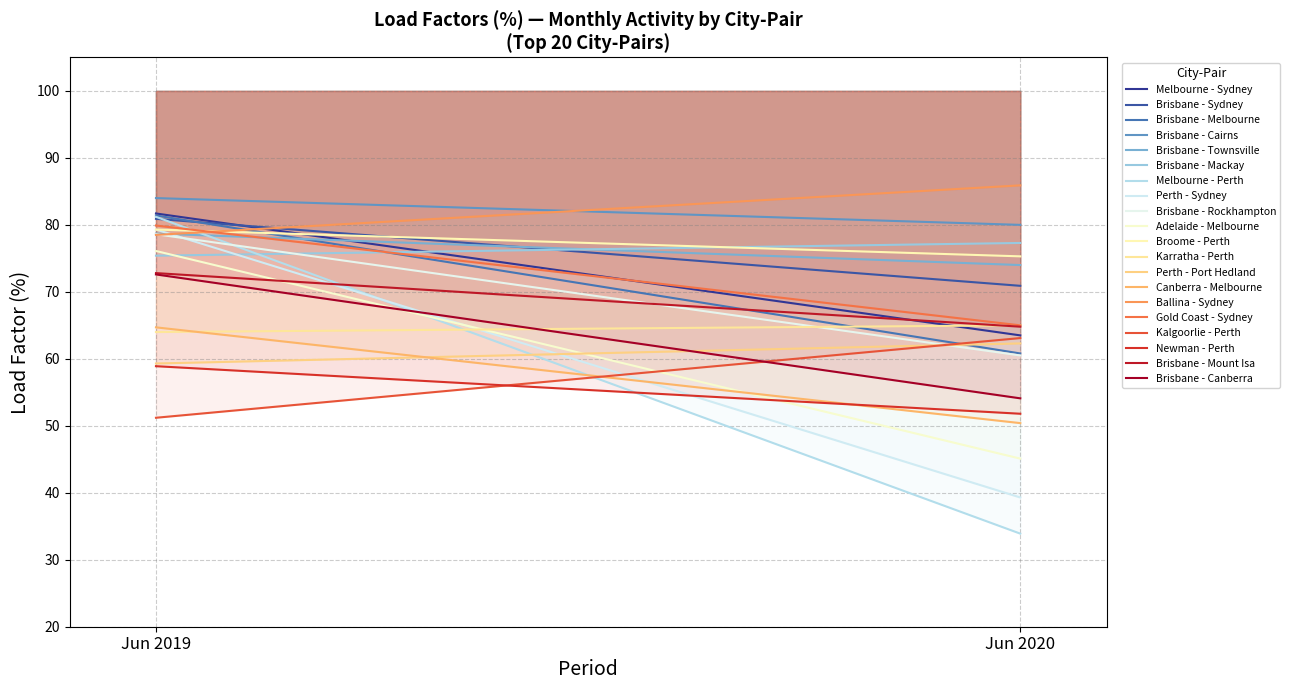

What is the sum of all Brisbane - Canberra values?

126.7